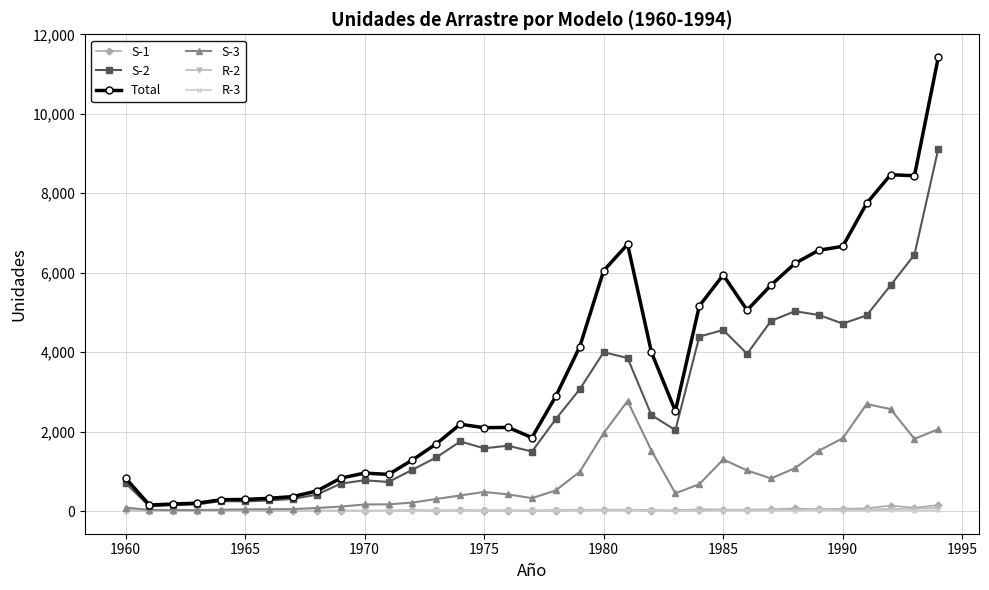

True or false: Total has more than 0 points higher than both neighbors.

True